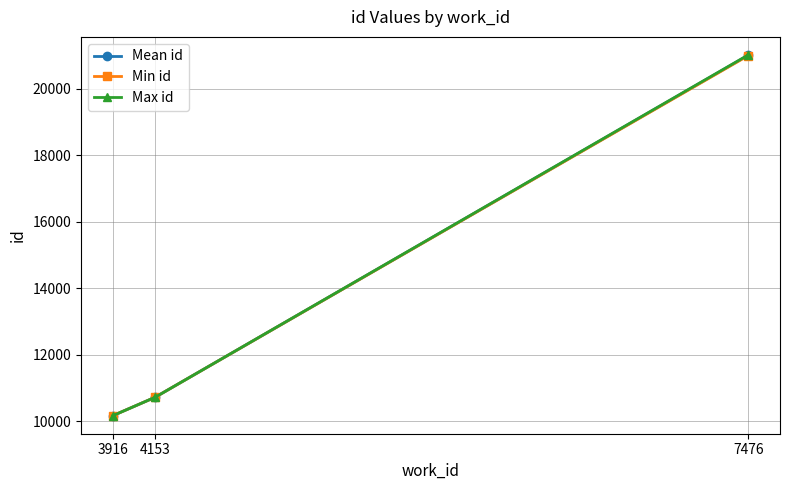

Is the value of Max id at 7476 greater than the value of Min id at 3916?

Yes